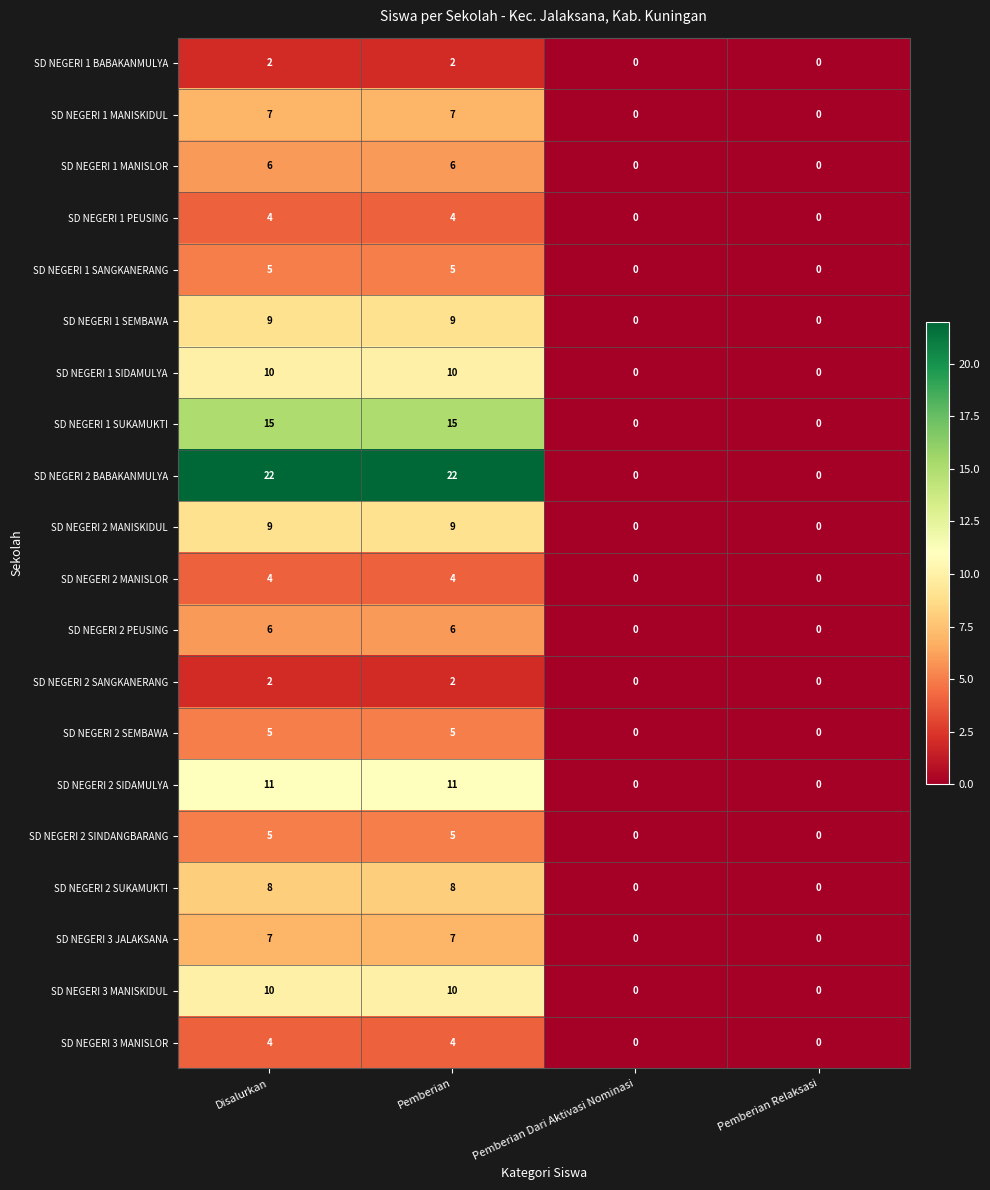

How many series are shown in this chart?

20